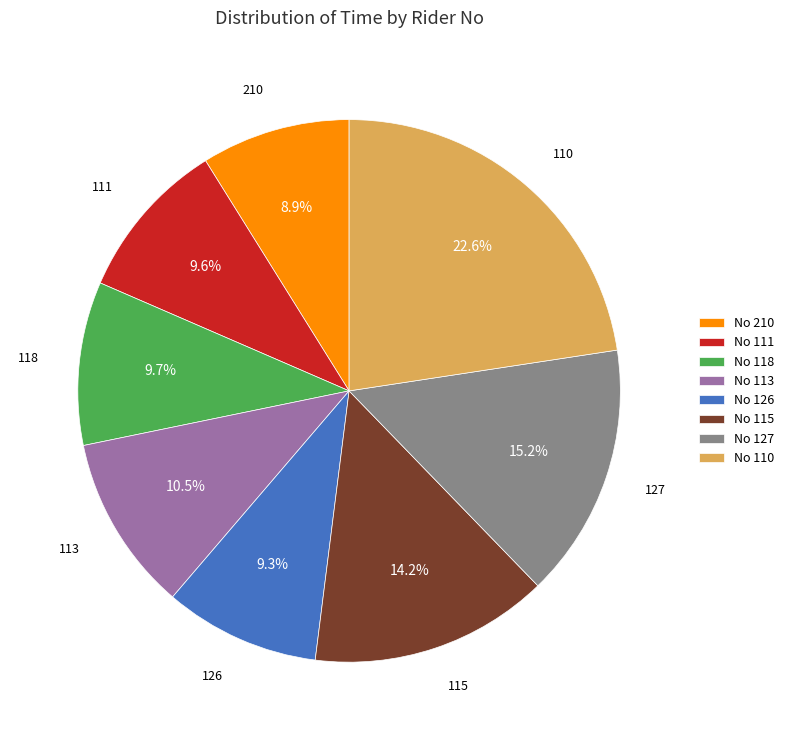

How many segments does this pie chart have?

8